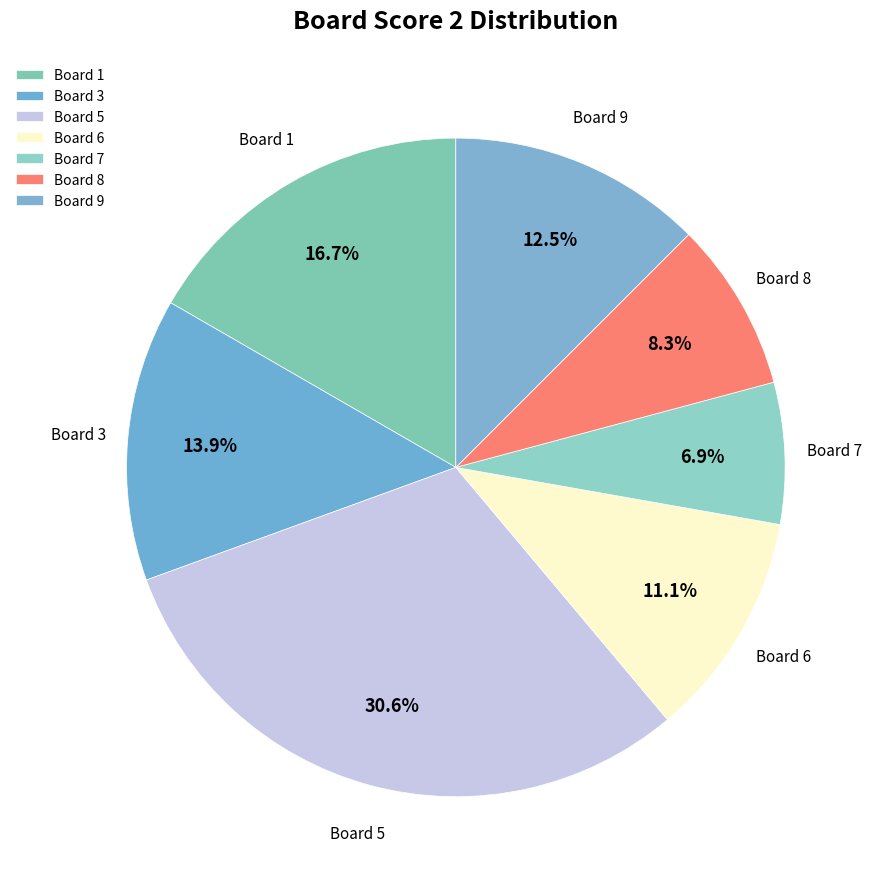

Is there any slice that represents more than half of the pie?

No